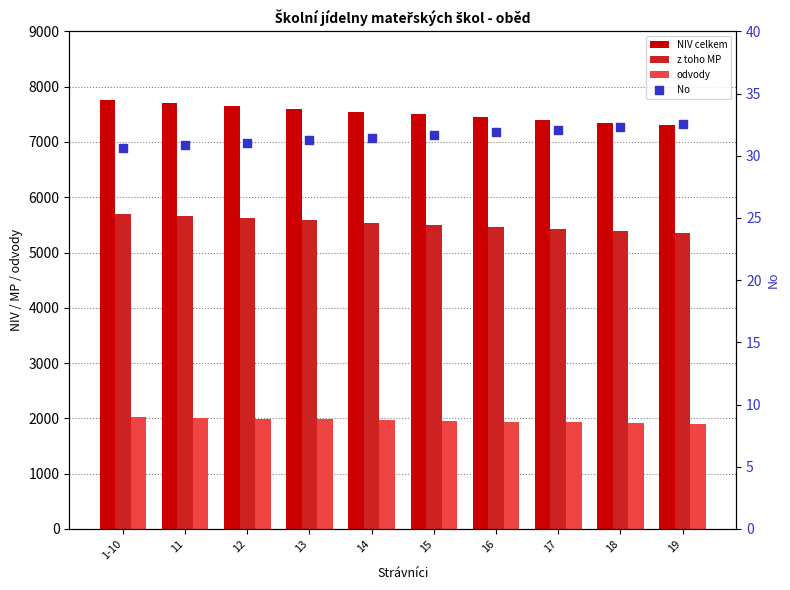

What are all the series names shown in the legend?

NIV celkem, z toho MP, odvody, No